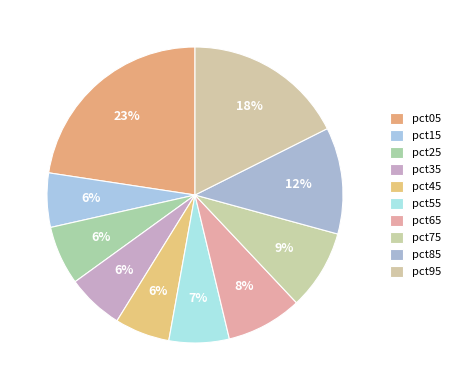

Is it true that pct75 is 9% of the pie?

True